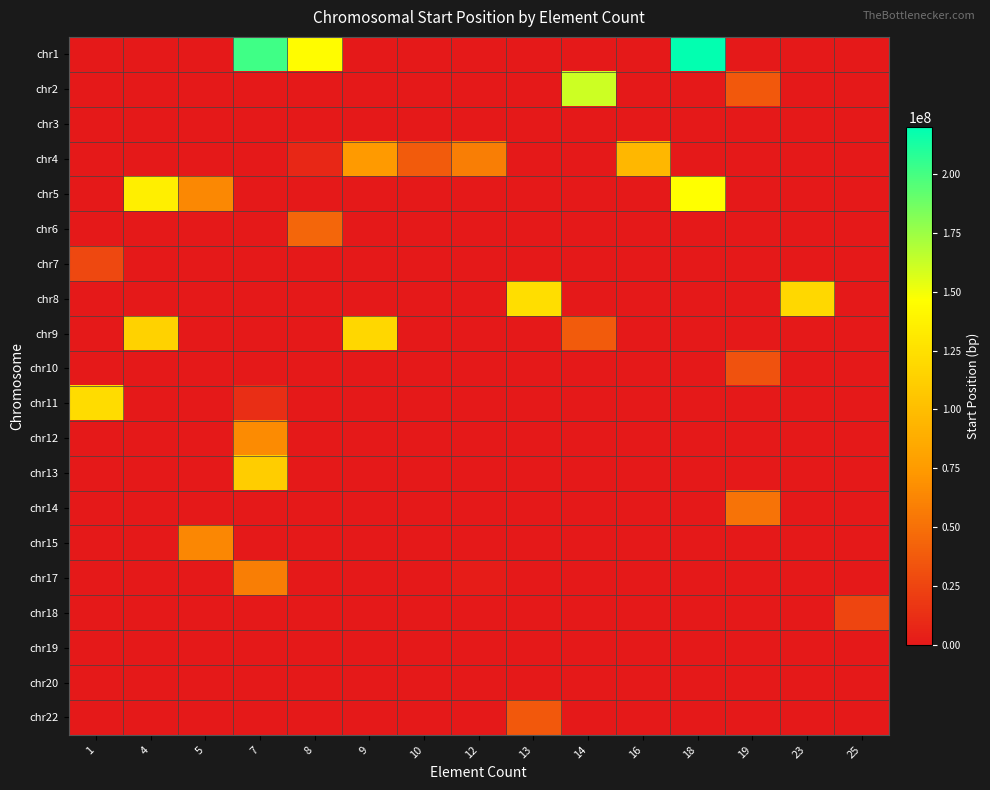

How many series are shown in this chart?

20